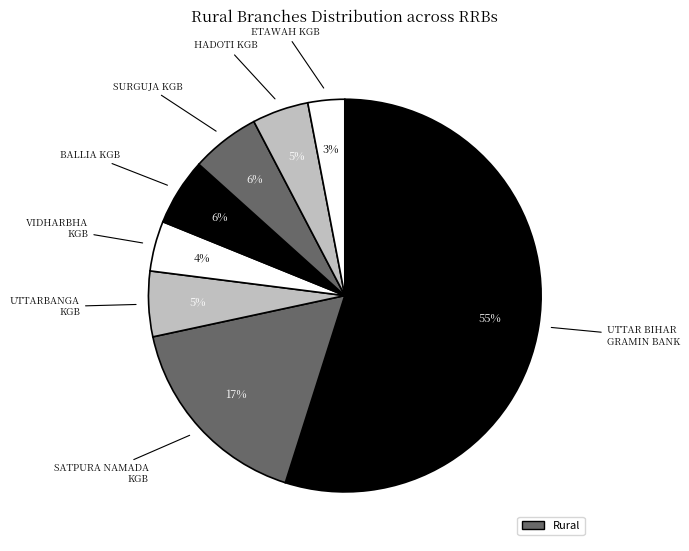

Count the number of slices in the pie.

8